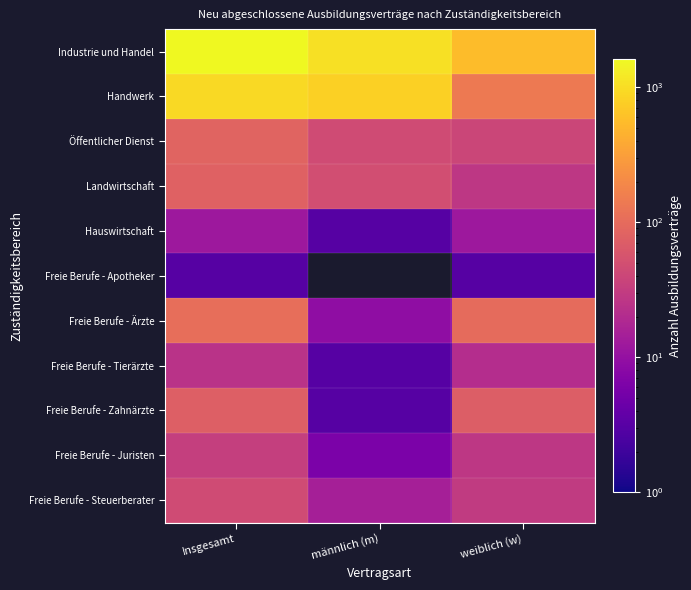

At which label is Freie Berufe - Ärzte closest to 58?

weiblich (w)